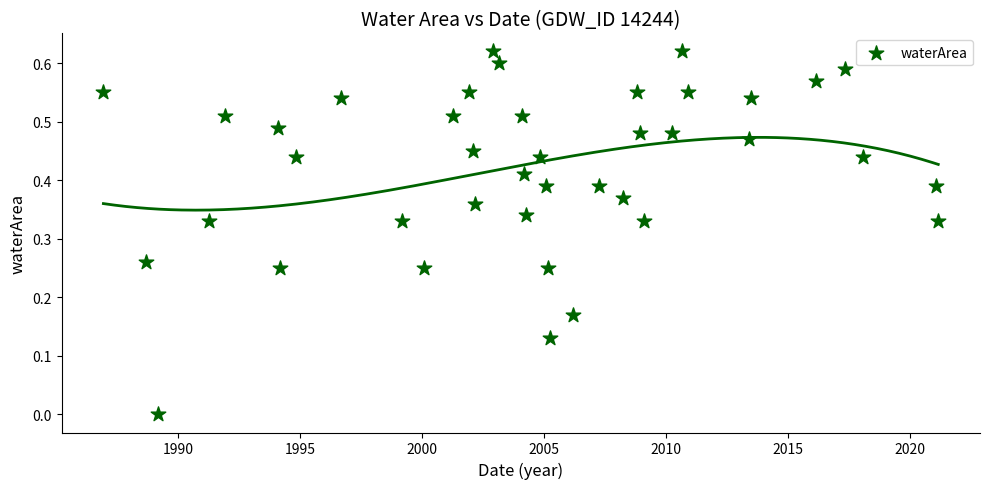

What is the range of X values (max minus min)?

34.2